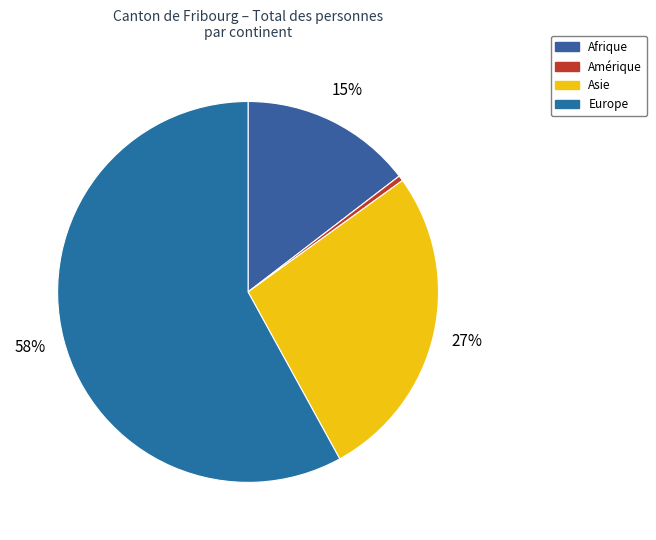

What is the smallest slice in the pie chart?

Amérique